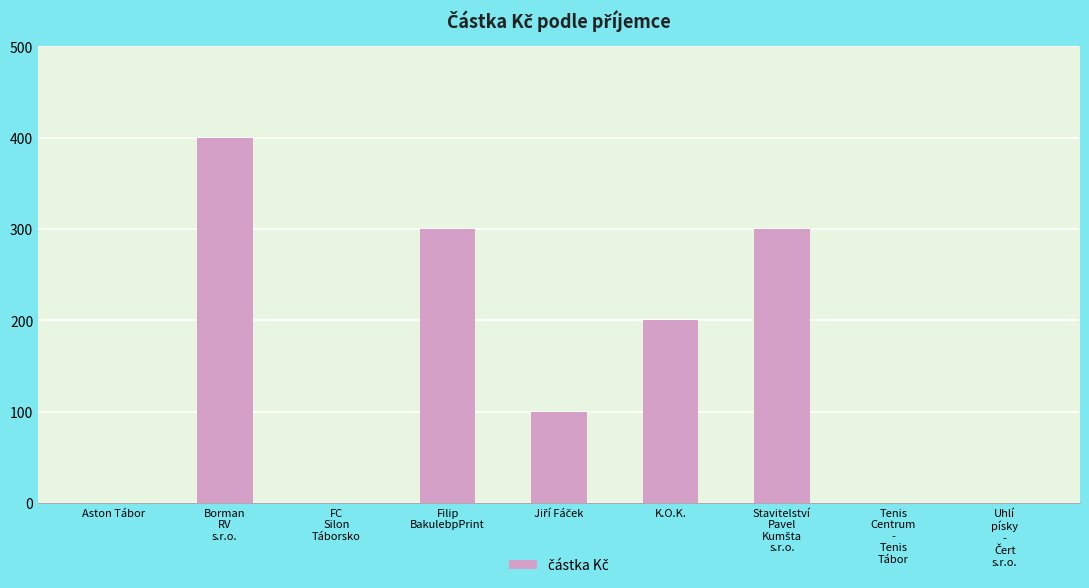

Which category has the highest value across all series?

Borman
RV
s.r.o.